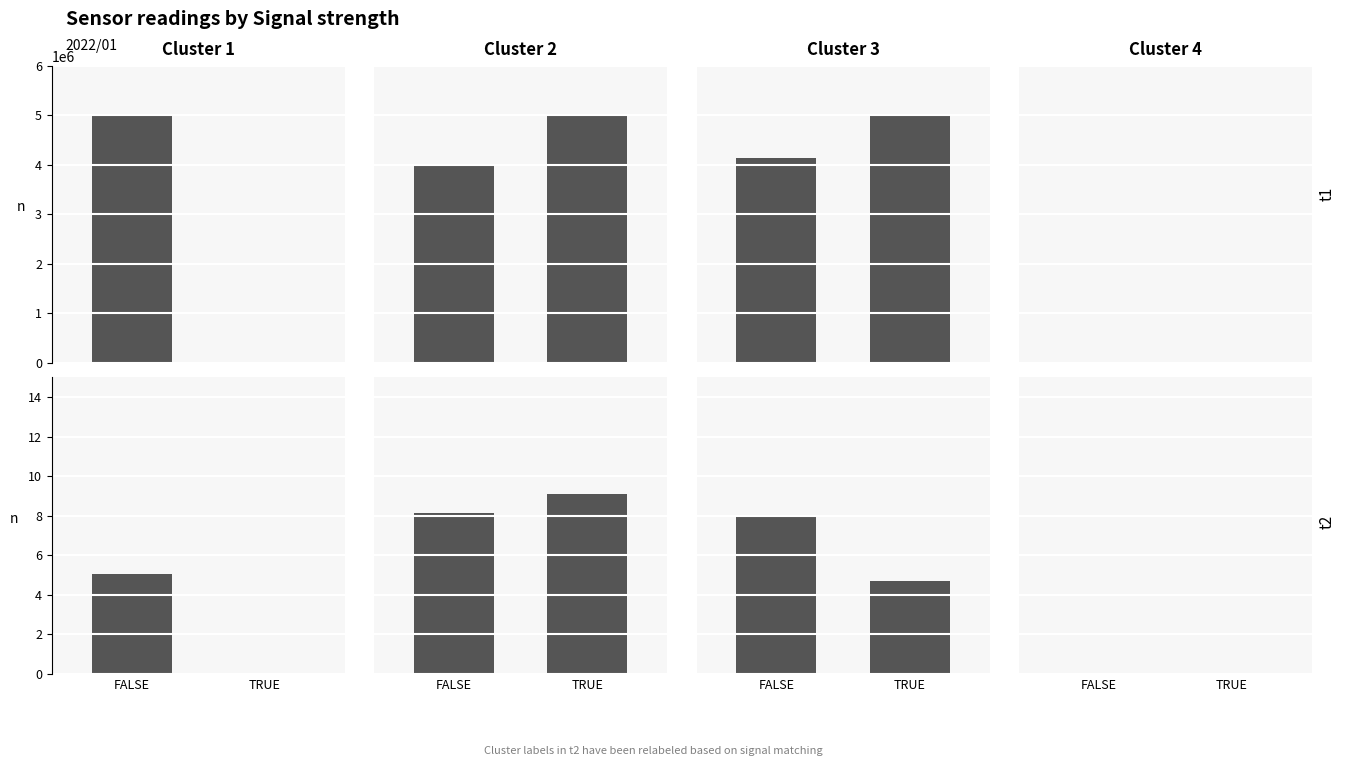

Which has a higher value, TRUE or FALSE?

FALSE